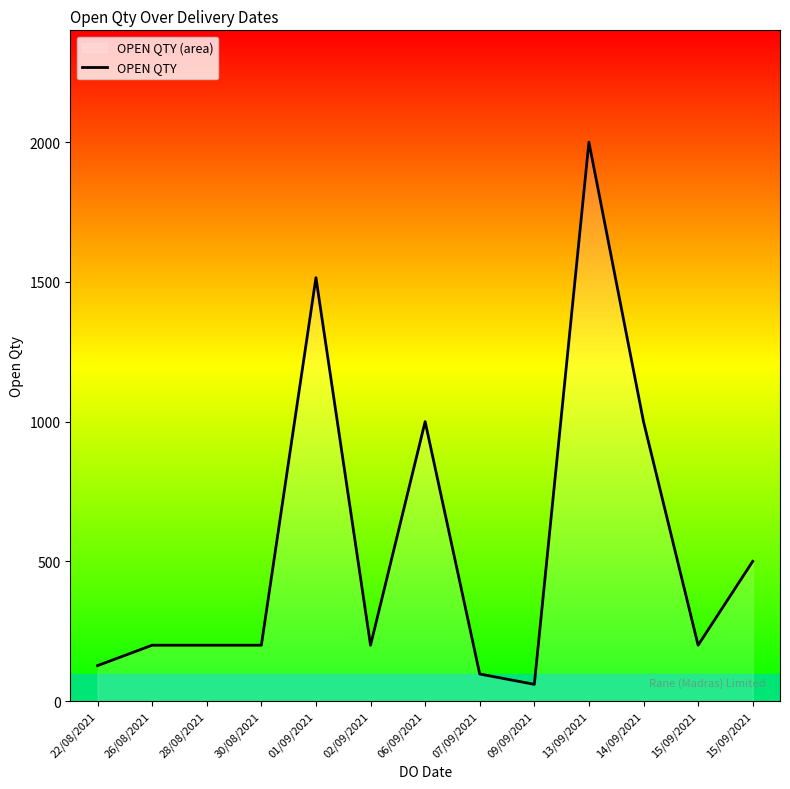

The chart shows a value of 1000 at 06/09/2021. True or false?

True